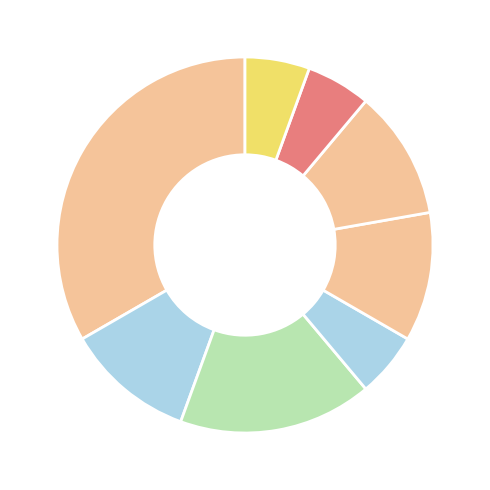

How many segments does this pie chart have?

8